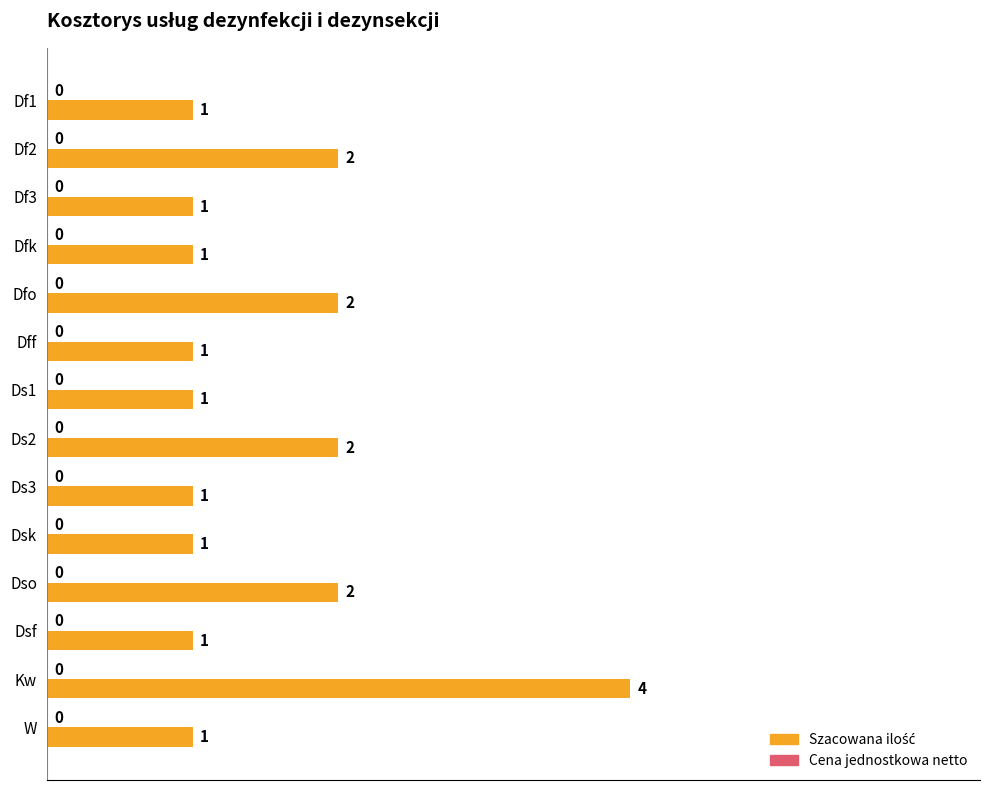

Count the values in the range 1 to 2.

13